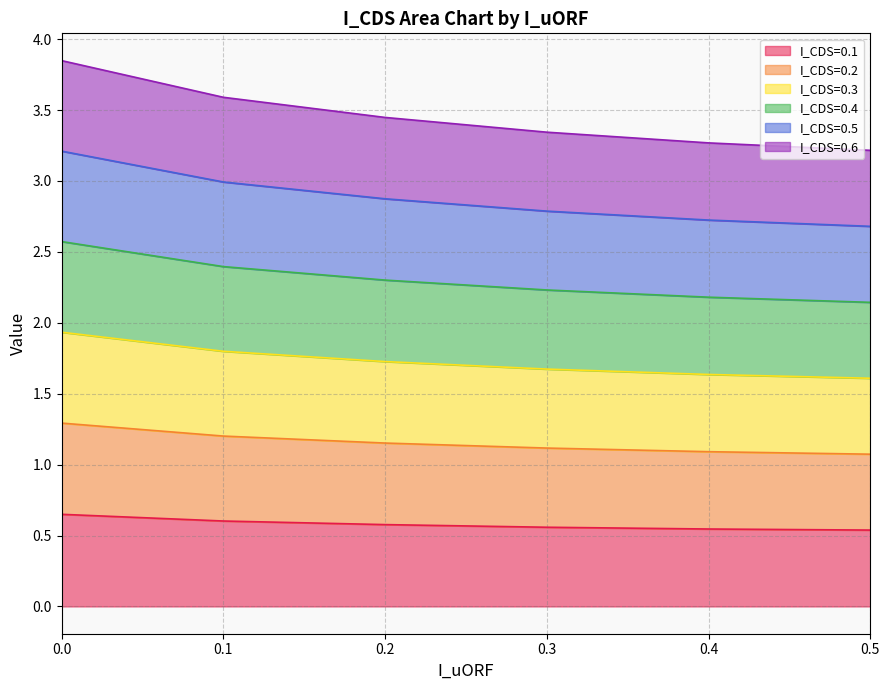

The I_CDS=0.1 series shows 0.6 at 0.0. True or false?

True